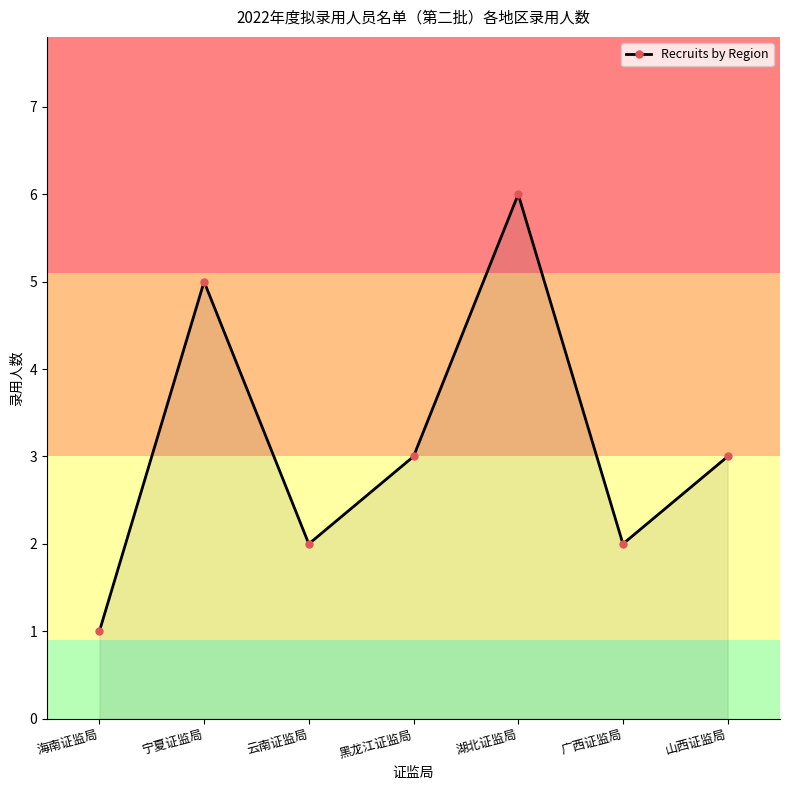

The chart shows a value of 2 at 广西证监局. True or false?

True